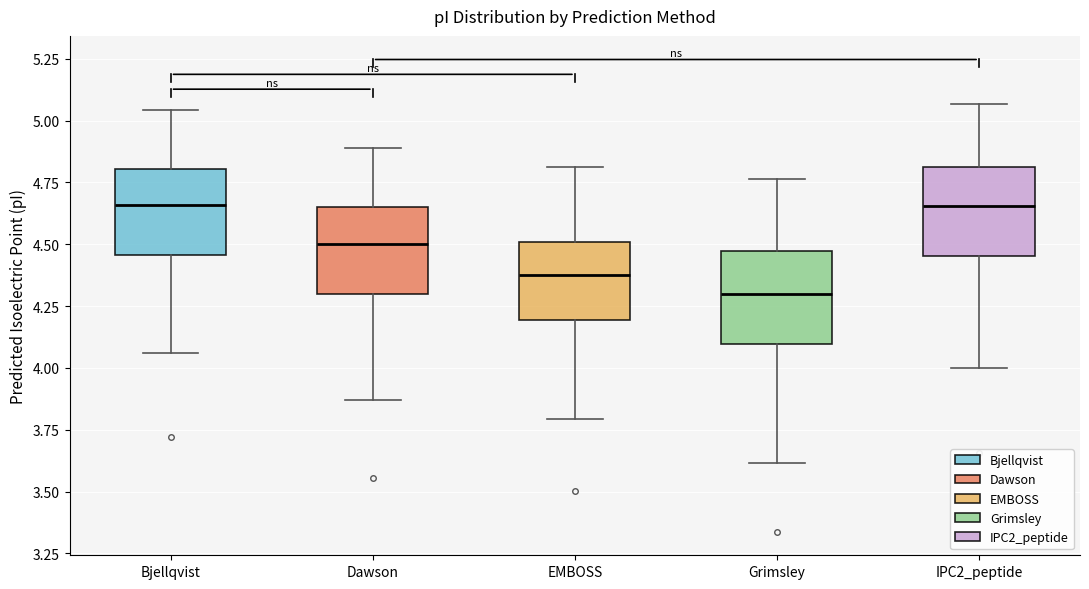

Reading left to right, read every box against the y-axis: the position of its median line, the range the box covers, and the ends of its whiskers. The values are not printed on the chart, so give them approximately, as read against the axis.

Bjellqvist: median 4.65, box 4.45 to 4.80, whiskers 4.05 to 5.05
Dawson: median 4.50, box 4.30 to 4.65, whiskers 3.85 to 4.90
EMBOSS: median 4.35, box 4.20 to 4.50, whiskers 3.80 to 4.80
Grimsley: median 4.30, box 4.10 to 4.45, whiskers 3.60 to 4.75
IPC2_peptide: median 4.65, box 4.45 to 4.80, whiskers 4.00 to 5.05